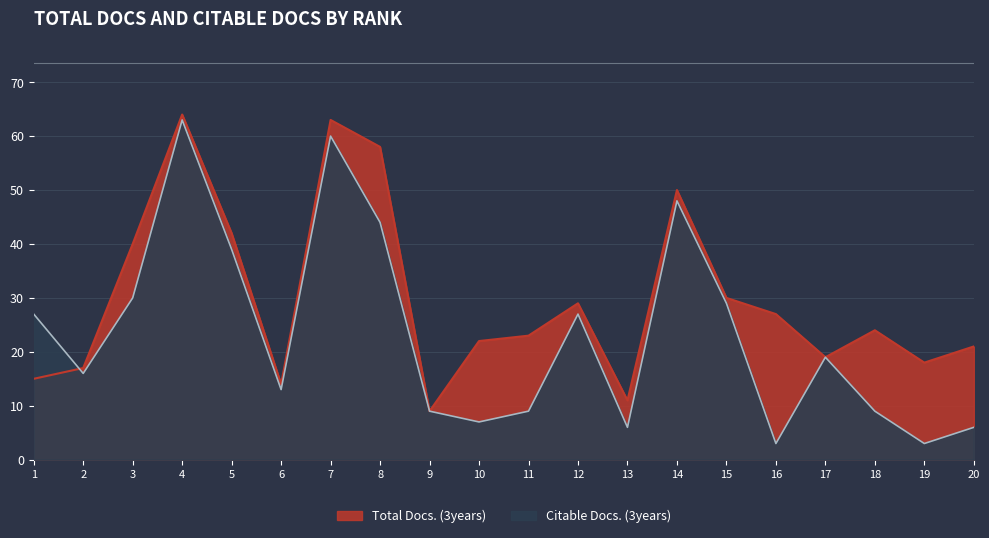

Between 6 and 10, which series saw the biggest shift?

Total Docs. (3years)